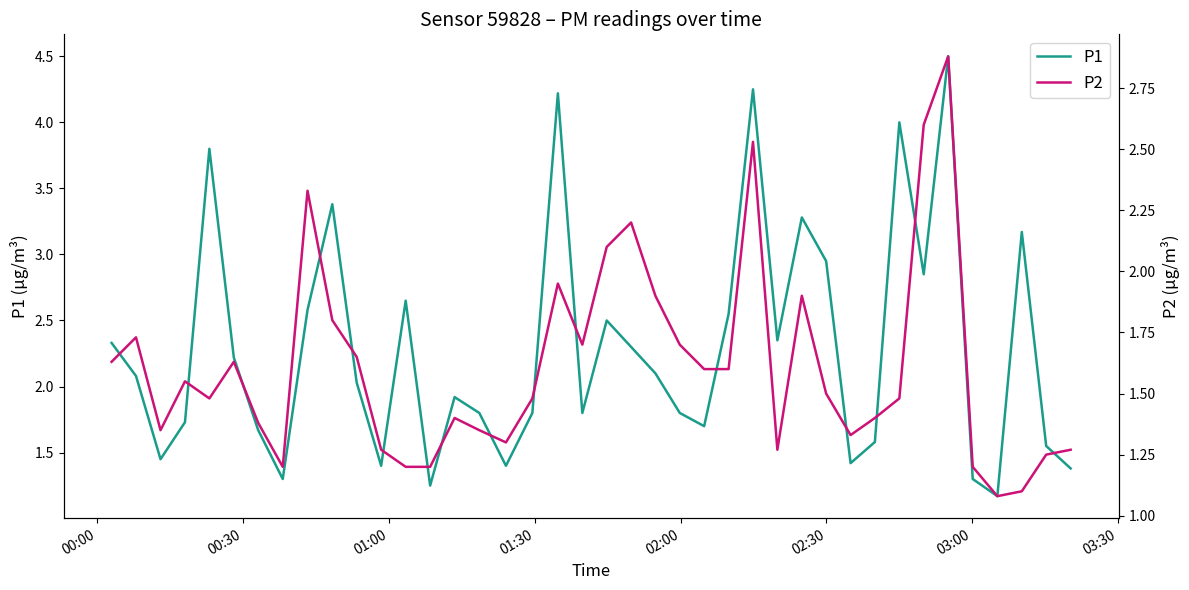

True or false: P1 and P2 intersect in this chart.

False